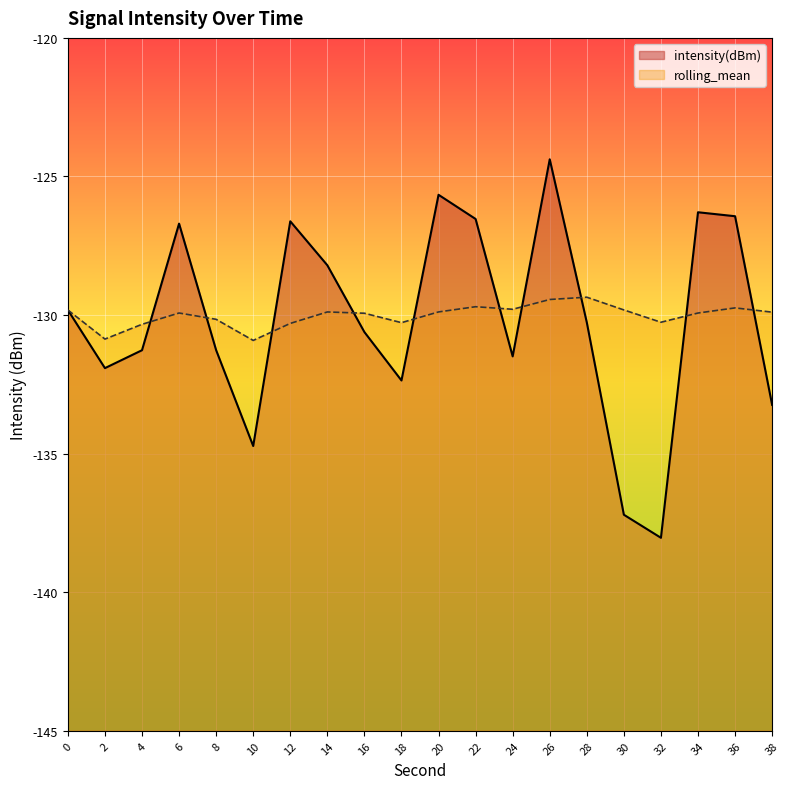

What is the difference between the second highest and minimum values in the intensity(dBm) series?

12.4